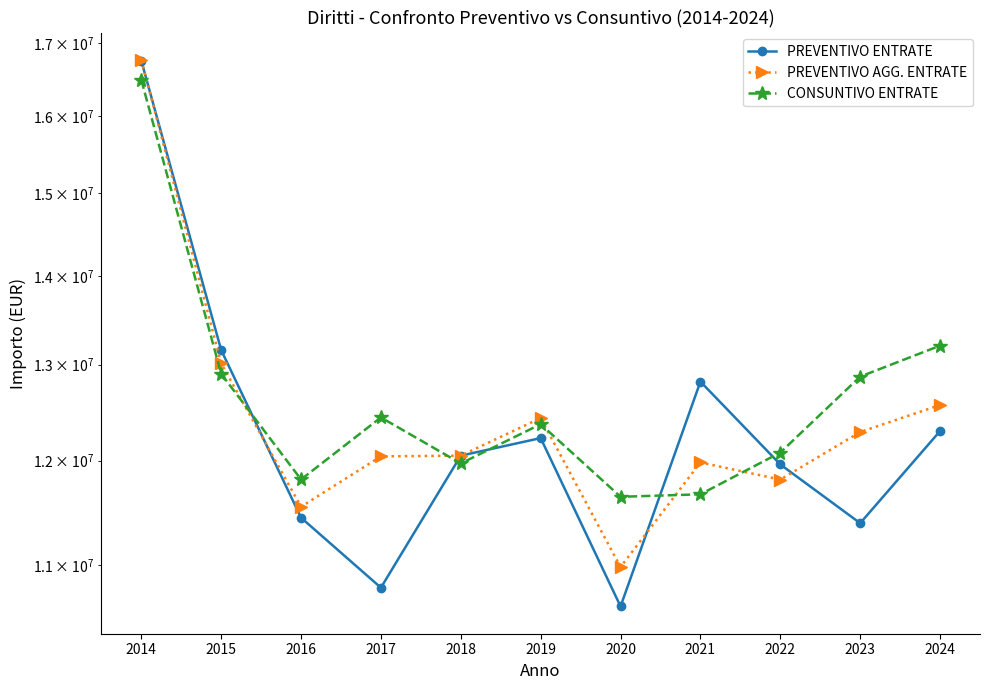

List the series in order of their overall mean, lowest first.

PREVENTIVO ENTRATE, PREVENTIVO AGG. ENTRATE, CONSUNTIVO ENTRATE